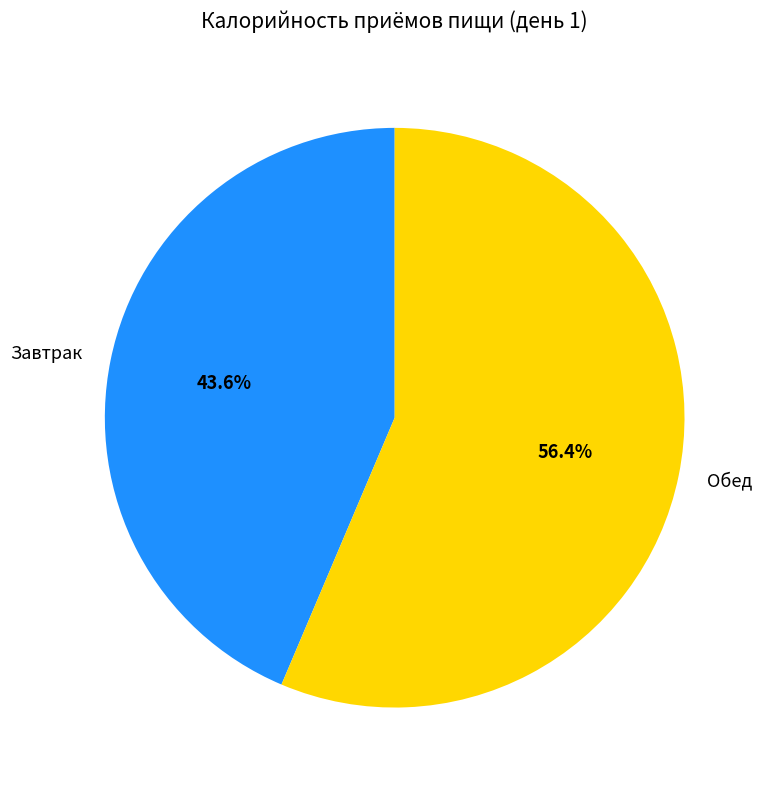

Which has a higher value, Завтрак or Обед?

Обед